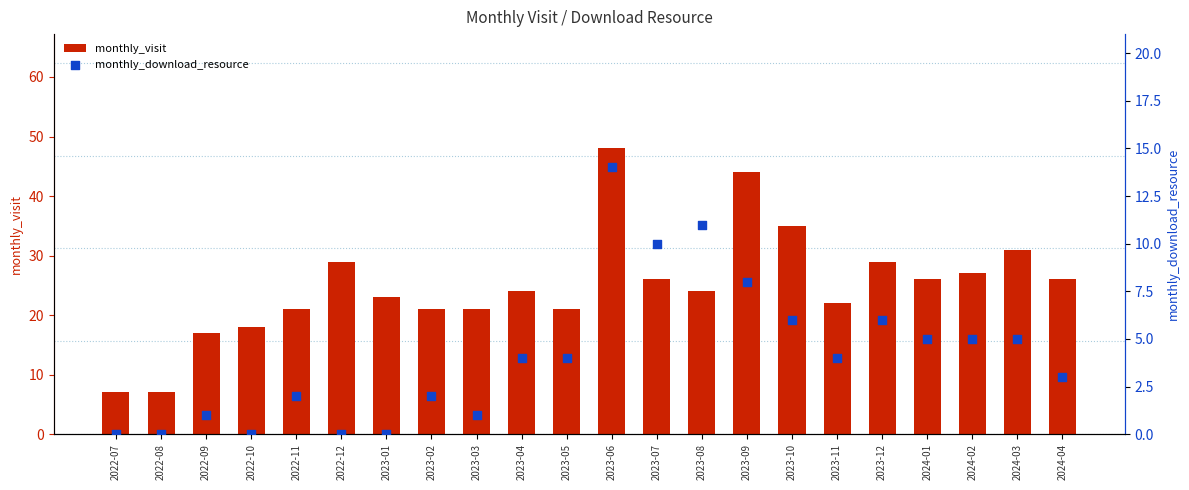

What is the total value across all series at 2023-02?

23